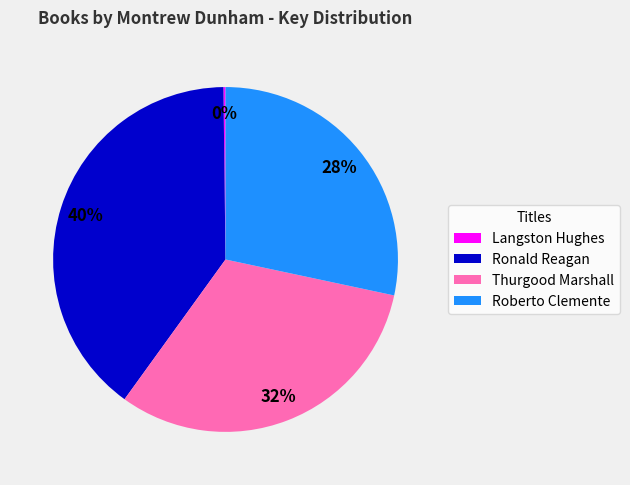

Is the sum of Roberto Clemente and Ronald Reagan greater than half?

Yes